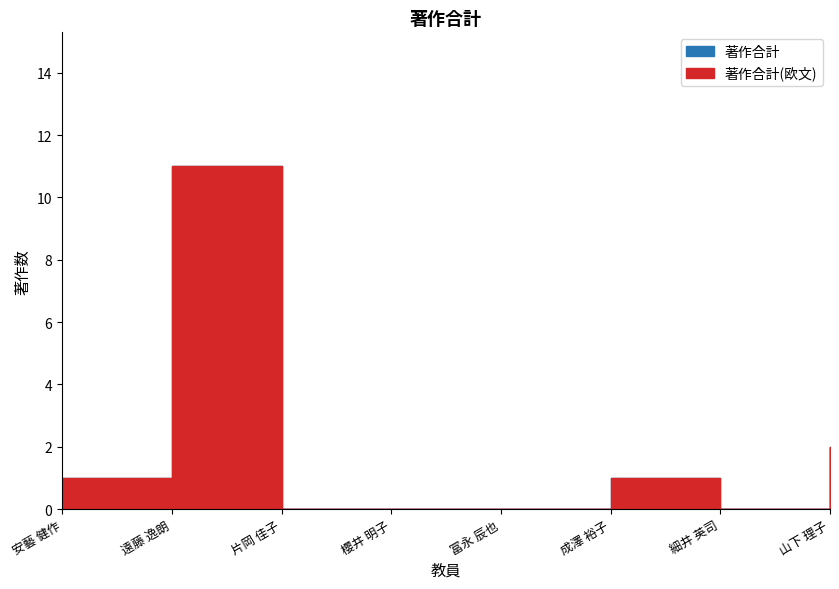

What is the label of the 5th point from the left?

冨永 辰也